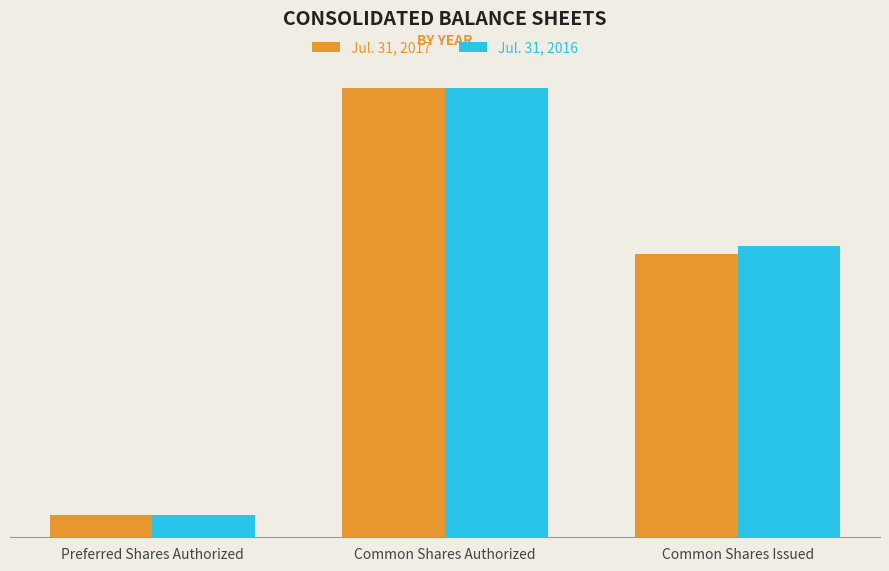

Does the chart contain stacked bars?

No